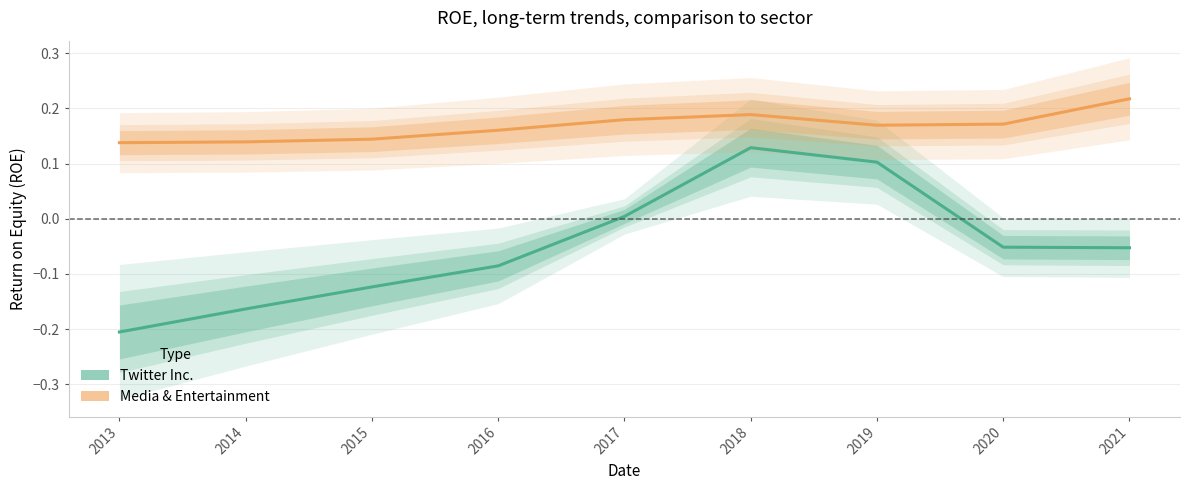

In Twitter Inc., how many points are higher than both neighbors (excluding endpoints)?

1